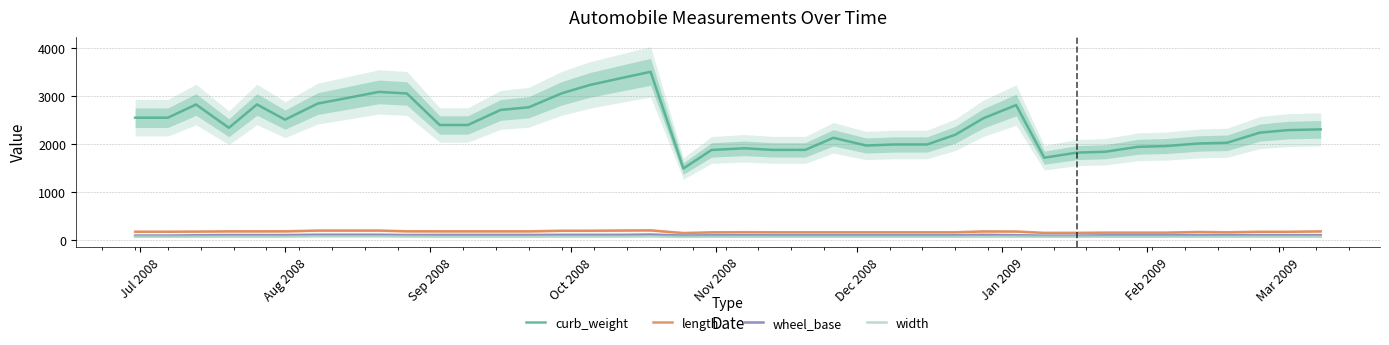

True or false: length and curb_weight cross at least once.

False